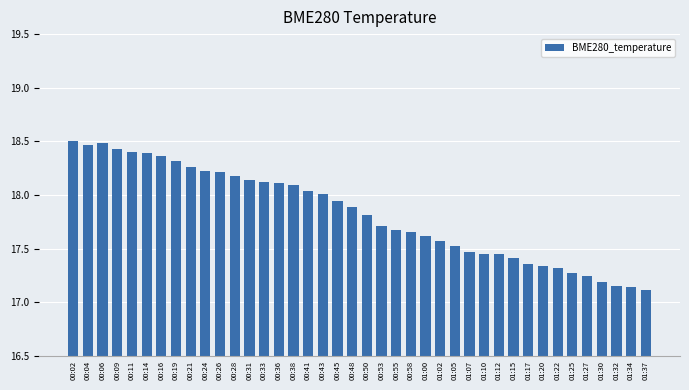

What position from the right is 00:16?

34